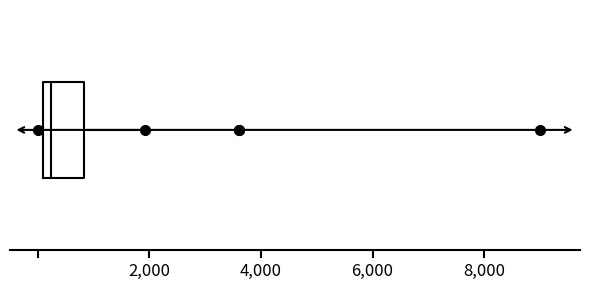

Read this box plot against the x-axis: the position of the median line, the range covered by the box, and the ends of both whiskers. The values are not printed on the chart, so give them approximately, as read against the axis.

median 200, box 0 to 800, whiskers 0 (just left of the box's left edge) to 1800